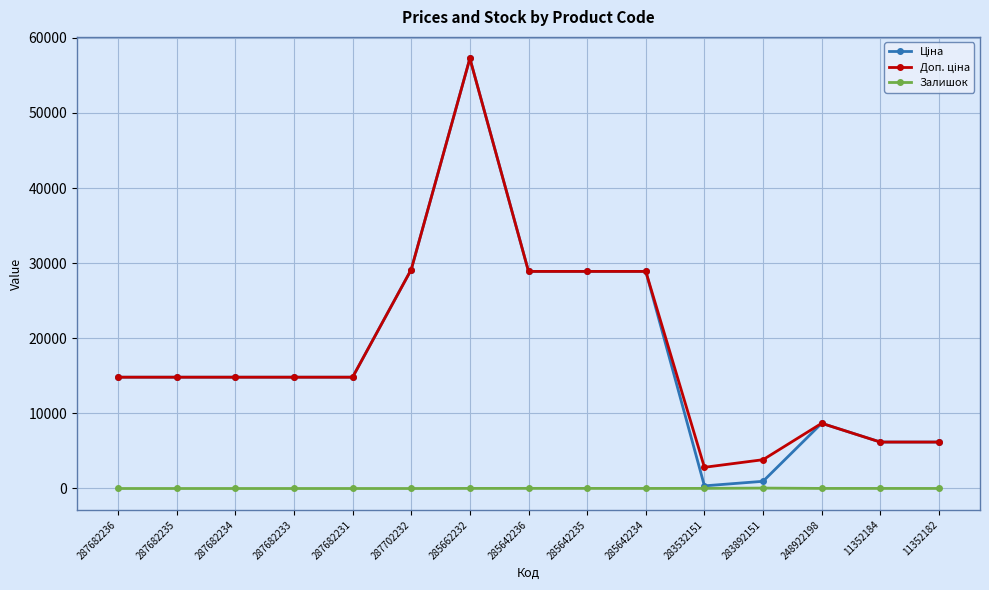

What is the total value across all series at 287682233?

29635.2